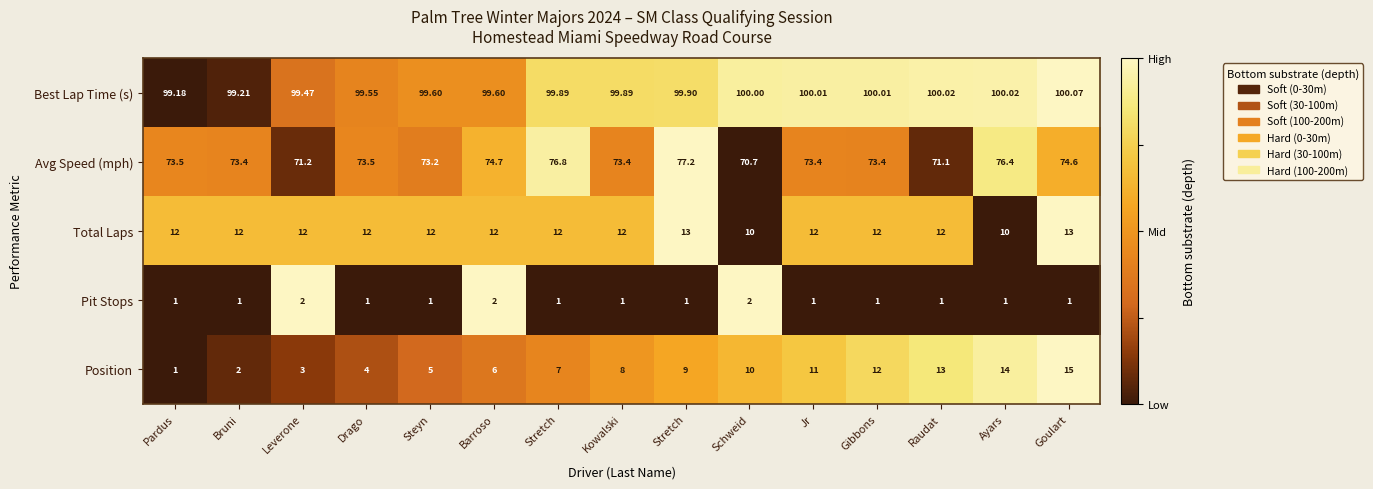

Count the number of categories in the chart.

15